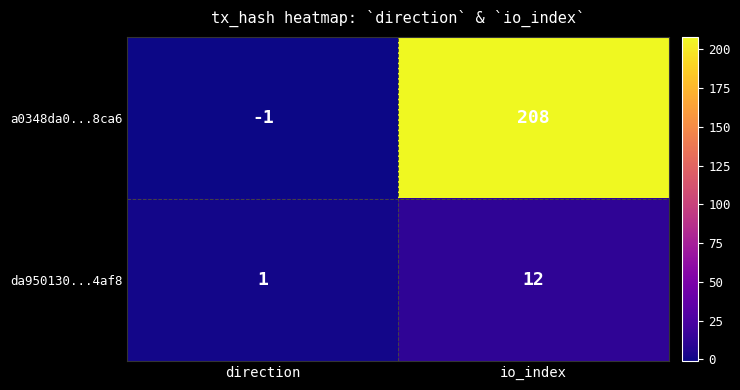

How many data points does each series have?

2